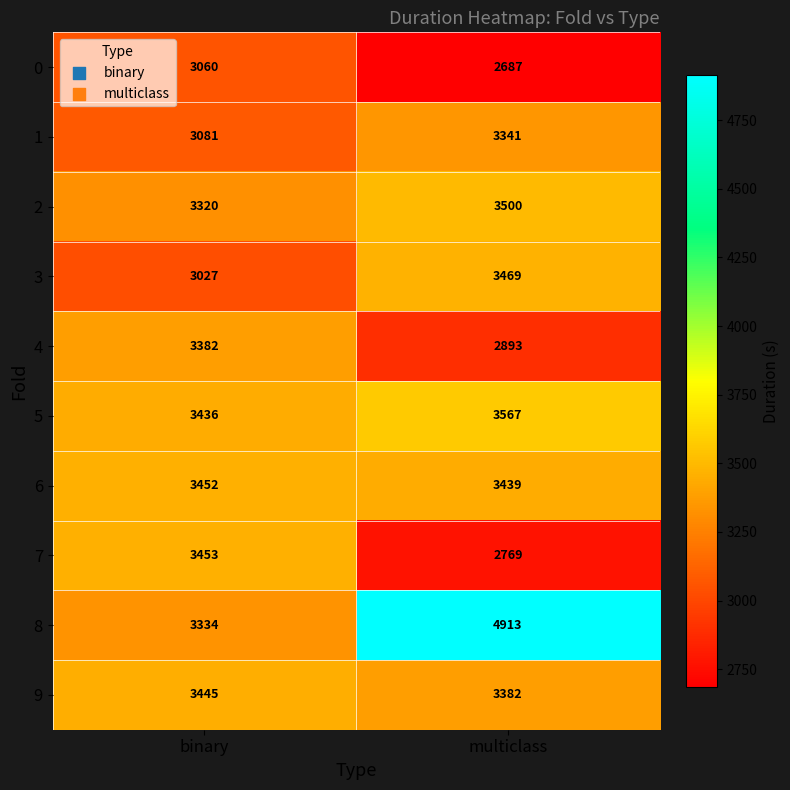

Which series has the widest spread of values?

8